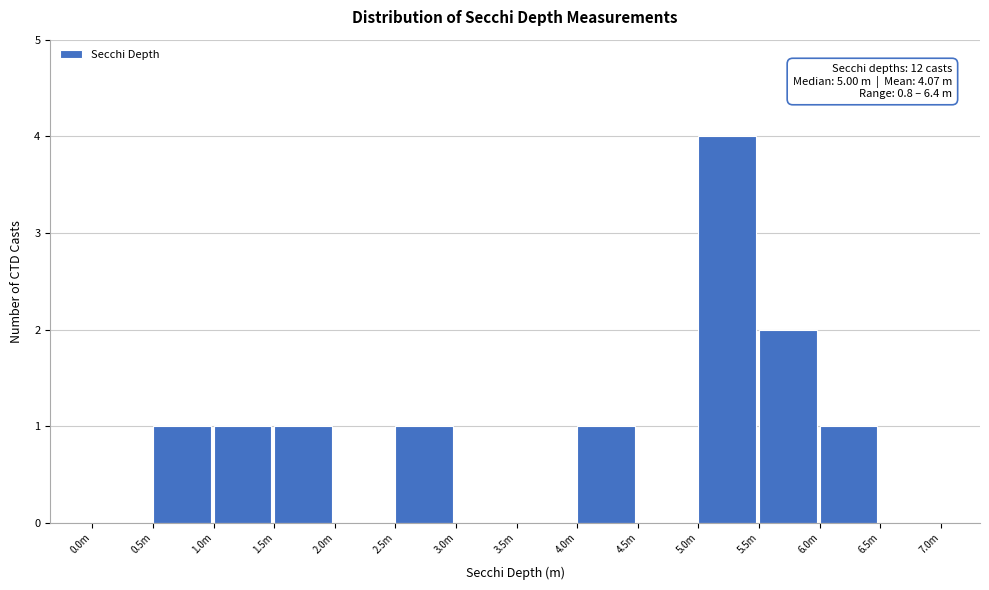

Reading left to right, extract all data points from this chart.

0.0m=0	0.5m=1	1.0m=1	1.5m=1	2.0m=0	2.5m=1	3.0m=0	3.5m=0	4.0m=1	4.5m=0	5.0m=4	5.5m=2	6.0m=1	6.5m=0